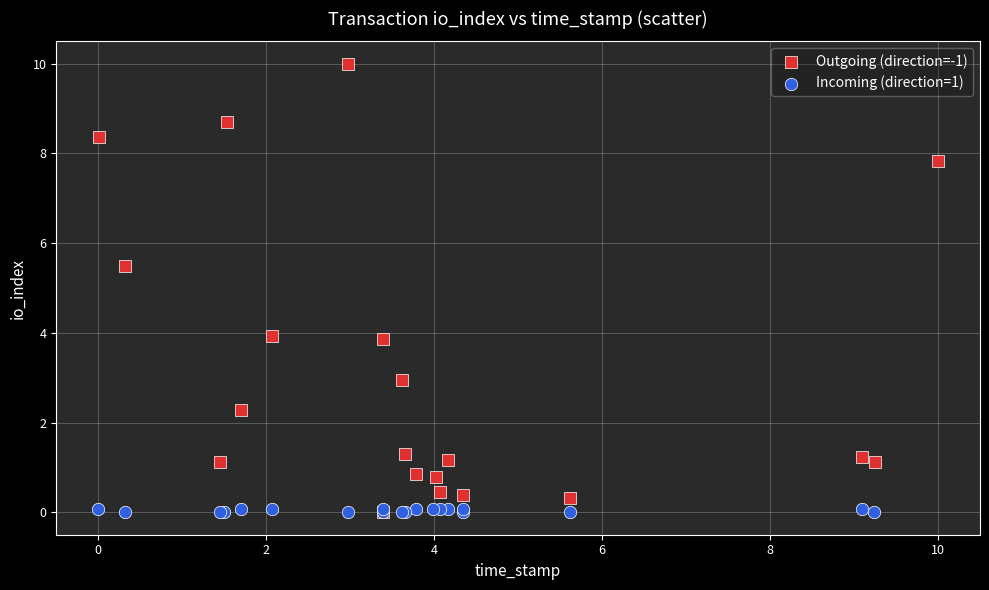

What are all the series names shown in the legend?

Outgoing (direction=-1), Incoming (direction=1)